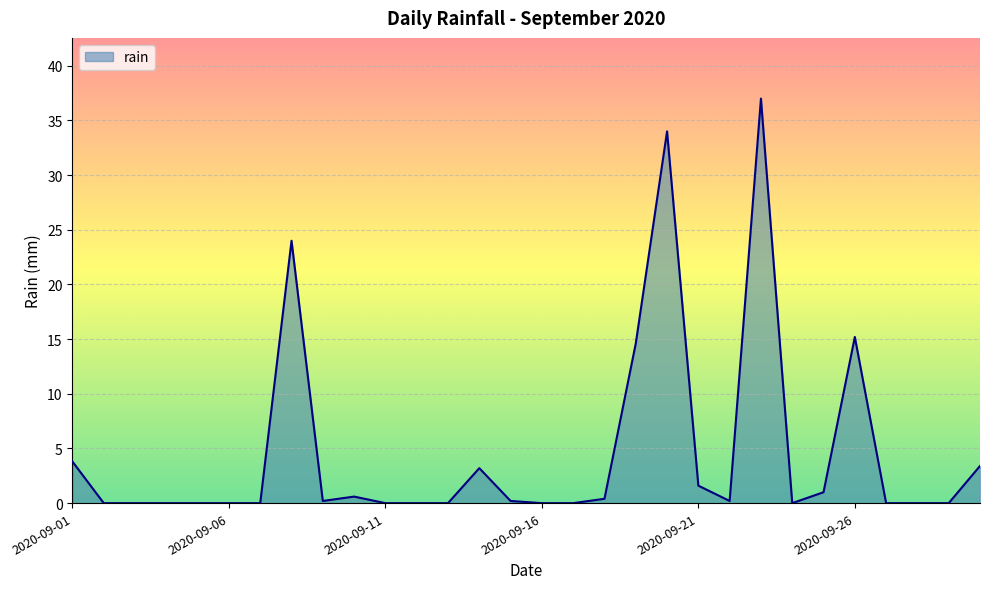

What is the greatest value displayed?

37.0